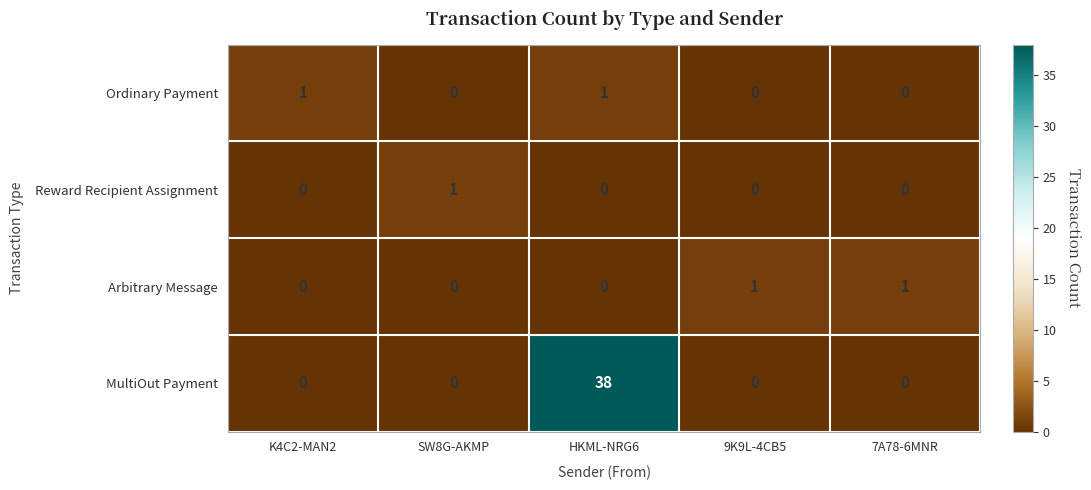

Which series has the largest total across all categories?

MultiOut Payment